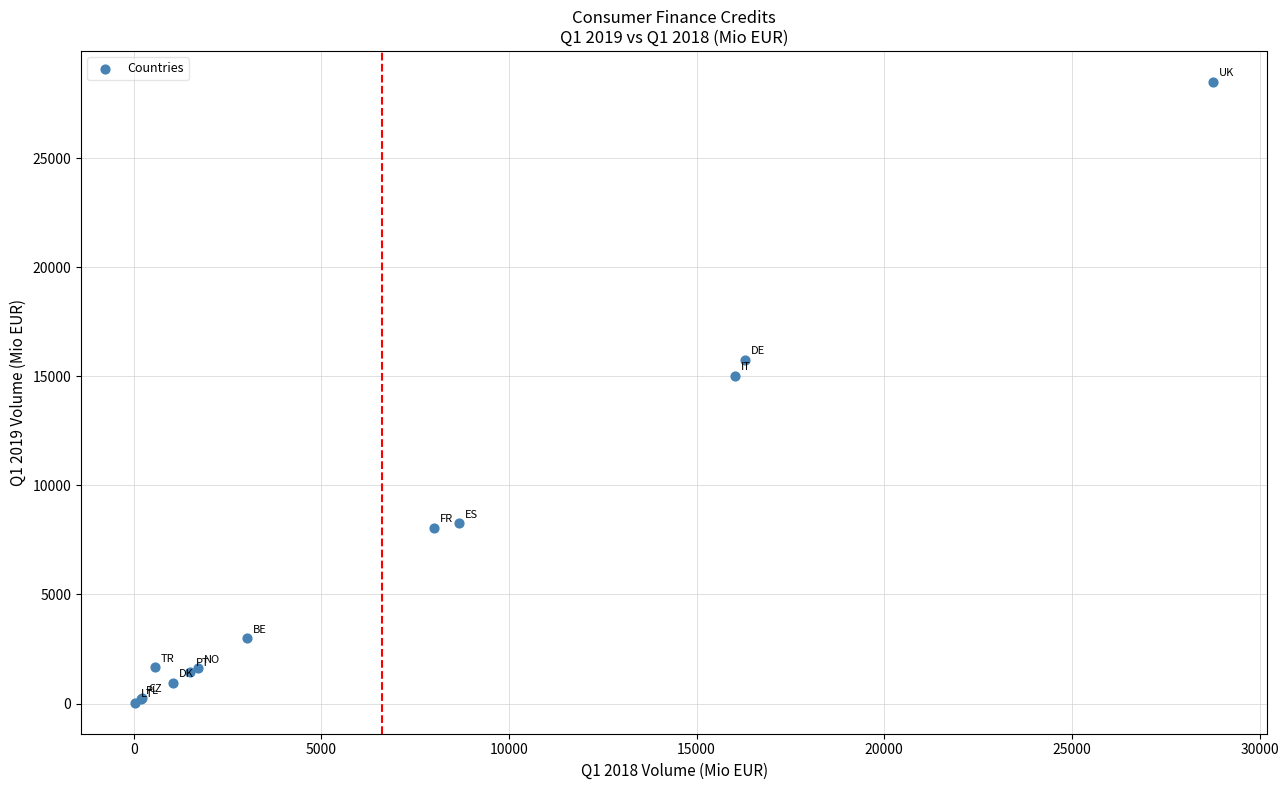

What Y value in the scatter plot is closest to 14264?

15013.1